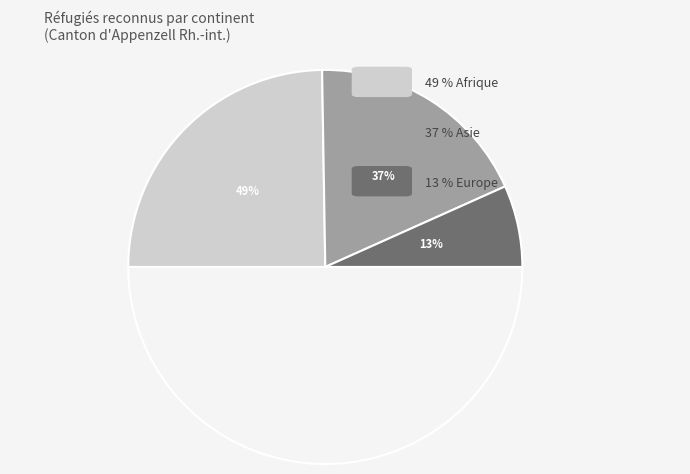

The Afrique slice represents 57% of the pie. True or false?

False